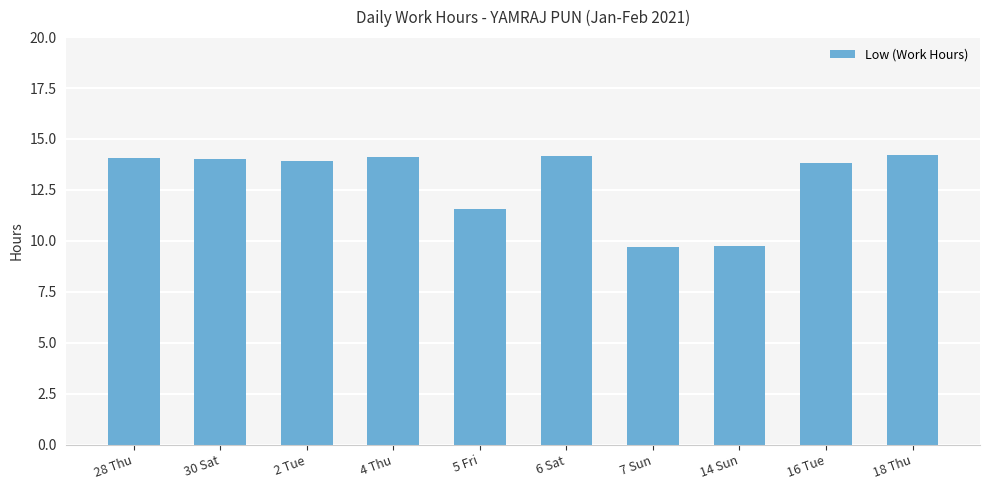

What is the average value?

12.9